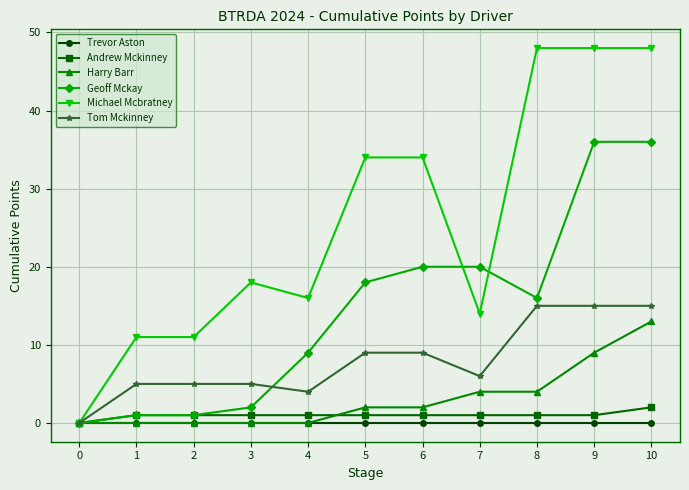

What is the total value across all series at 1?

18